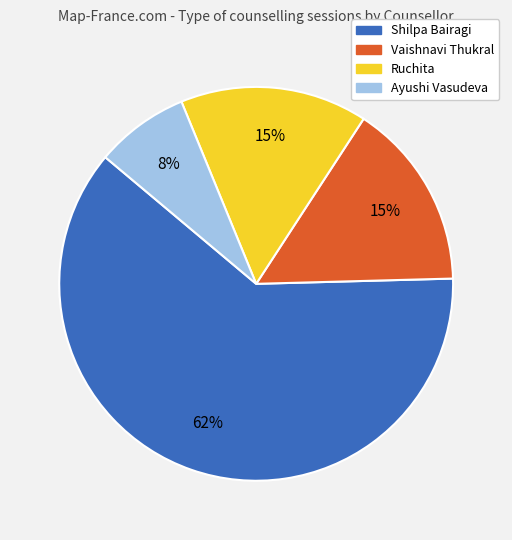

Count the number of slices in the pie.

4